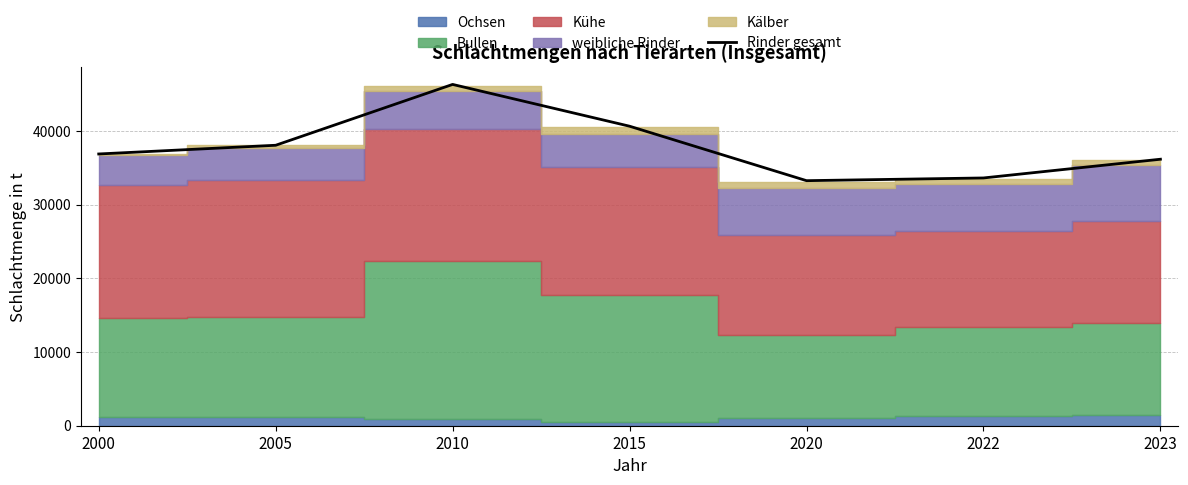

Is it true that Rinder gesamt equals 36144 at 2023?

True